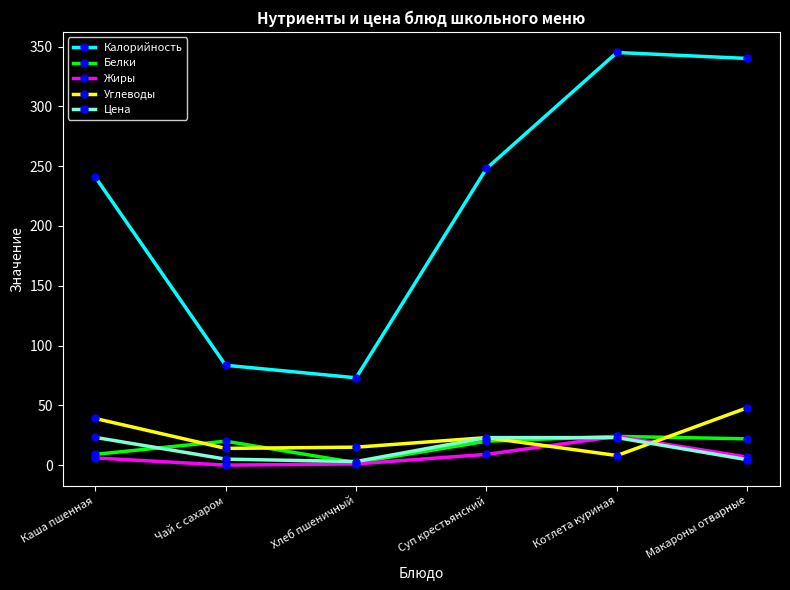

What is the label of the 4th point from the left?

Суп крестьянский